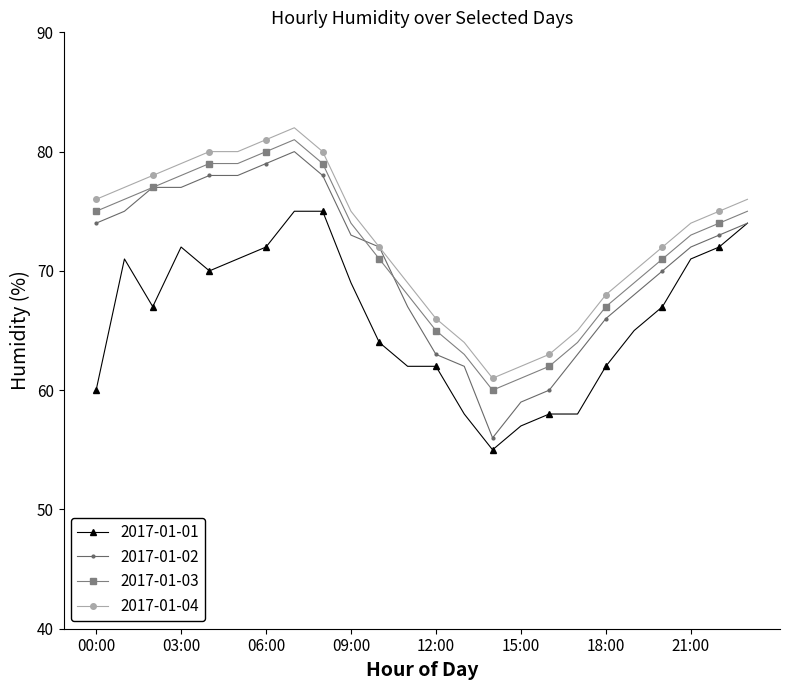

True or false: 2017-01-01 and 2017-01-03 cross at least once.

False